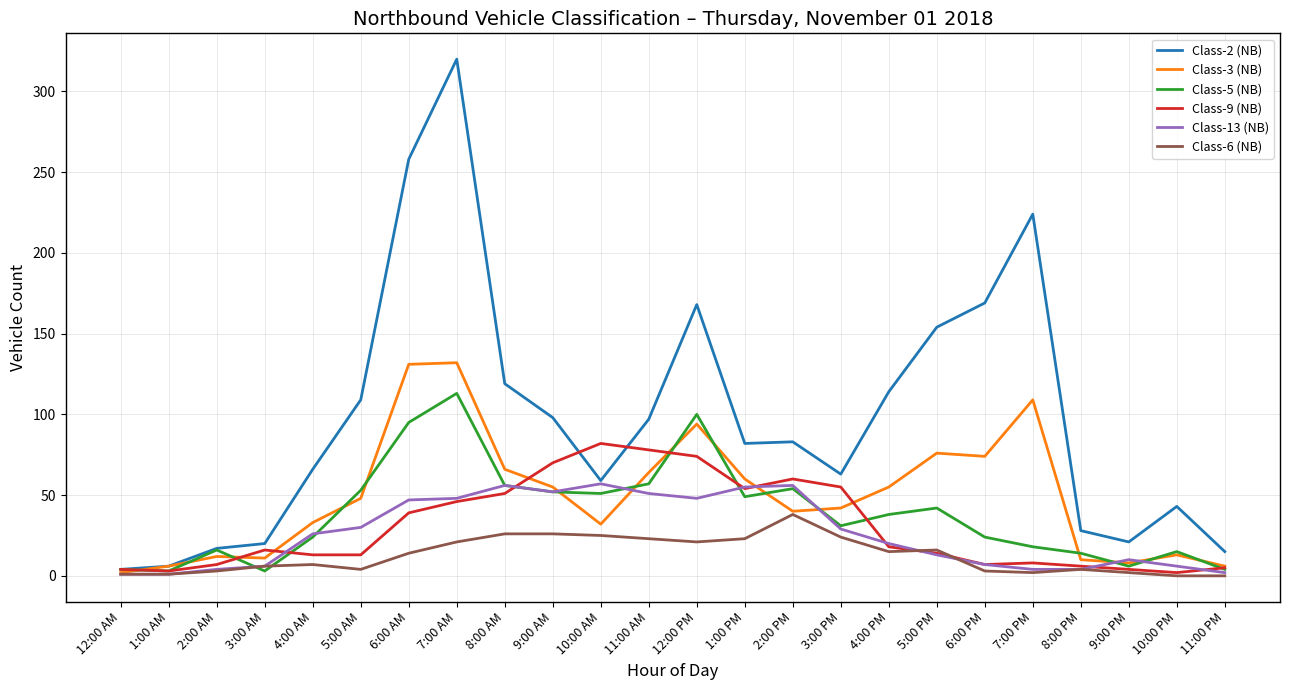

The value of Class-5 (NB) at 6:00 AM is 95. True or false?

True